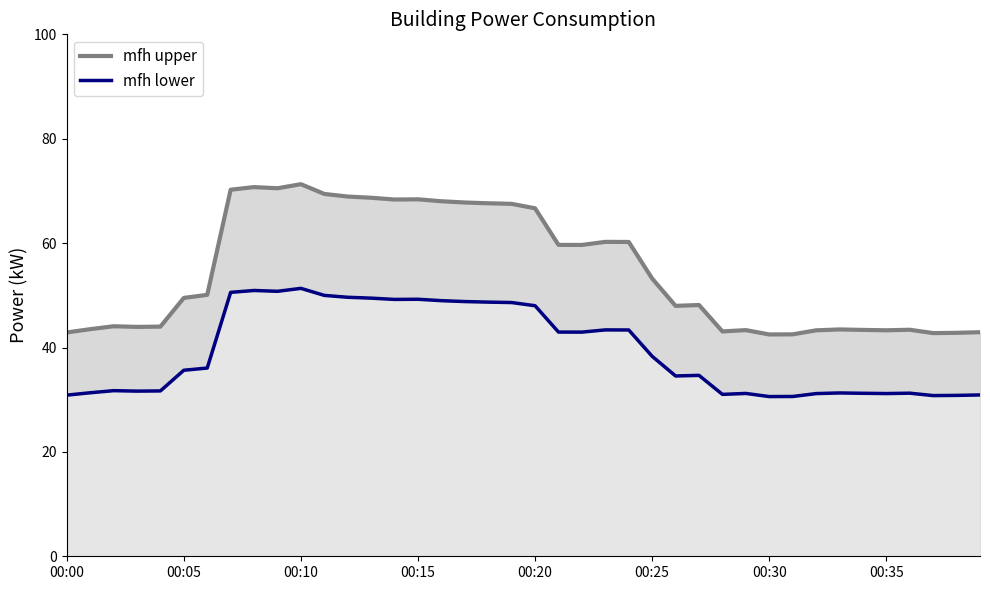

What position from the left is 00:15?

4